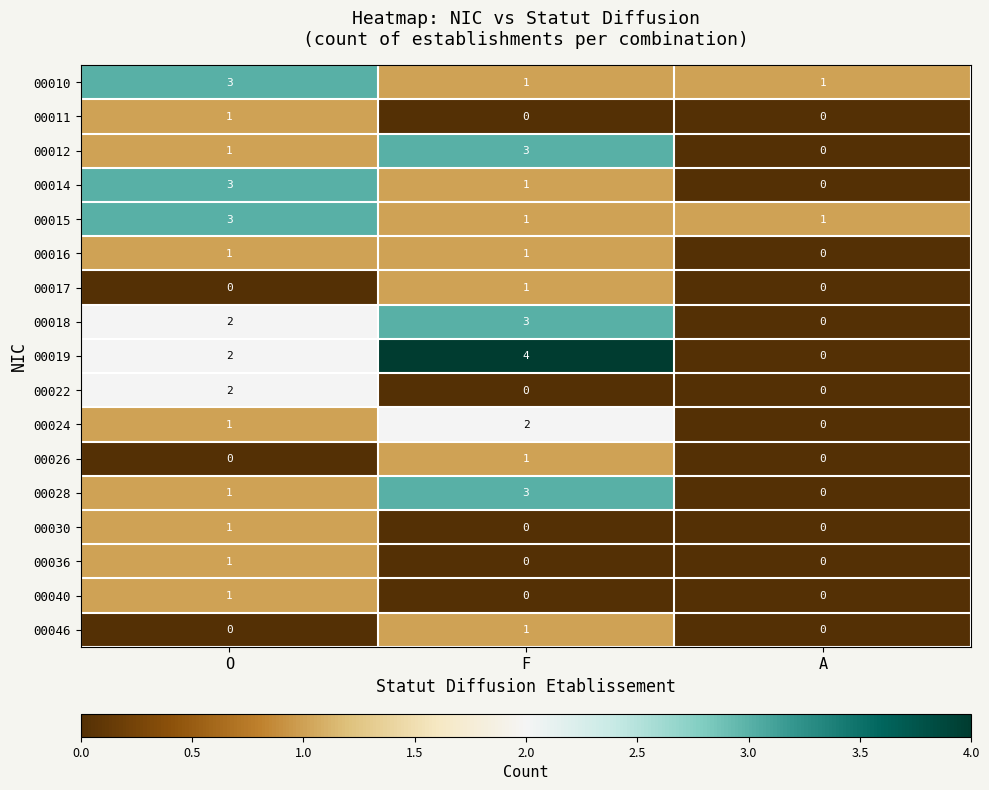

Which series has the largest total across all categories?

00019